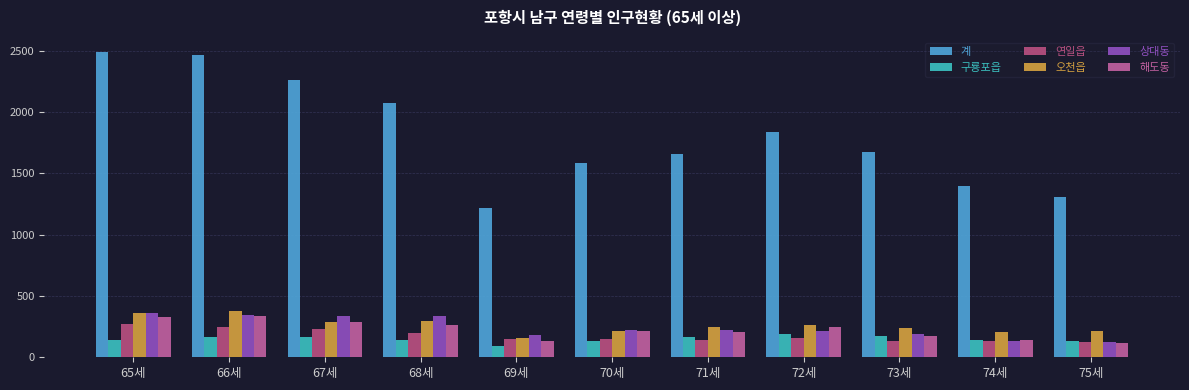

List the labels in order of 구룡포읍 value, smallest first.

69세, 70세, 75세, 74세, 65세, 68세, 66세, 71세, 67세, 73세, 72세